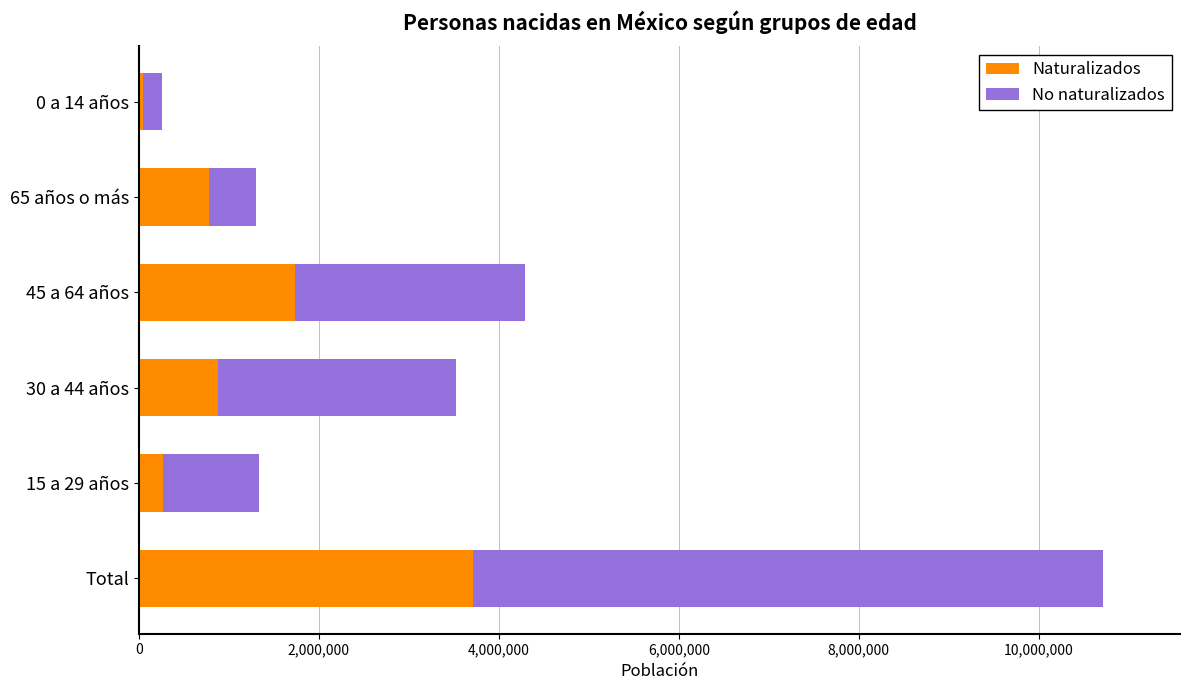

What is the maximum value for Naturalizados?

3710456